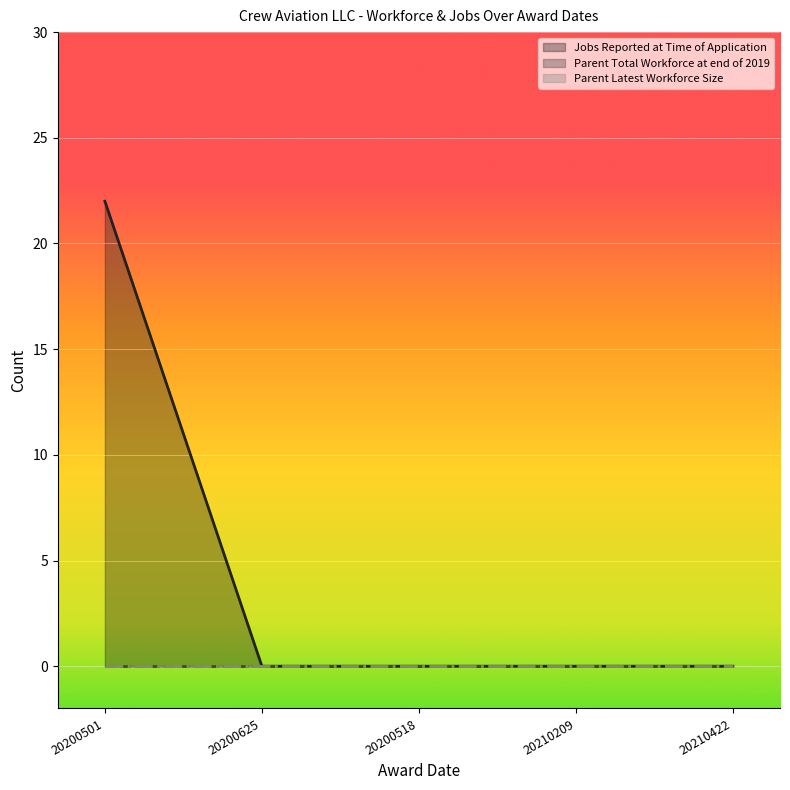

The value of Parent Total Workforce at end of 2019 at 20210209 is 0. True or false?

True